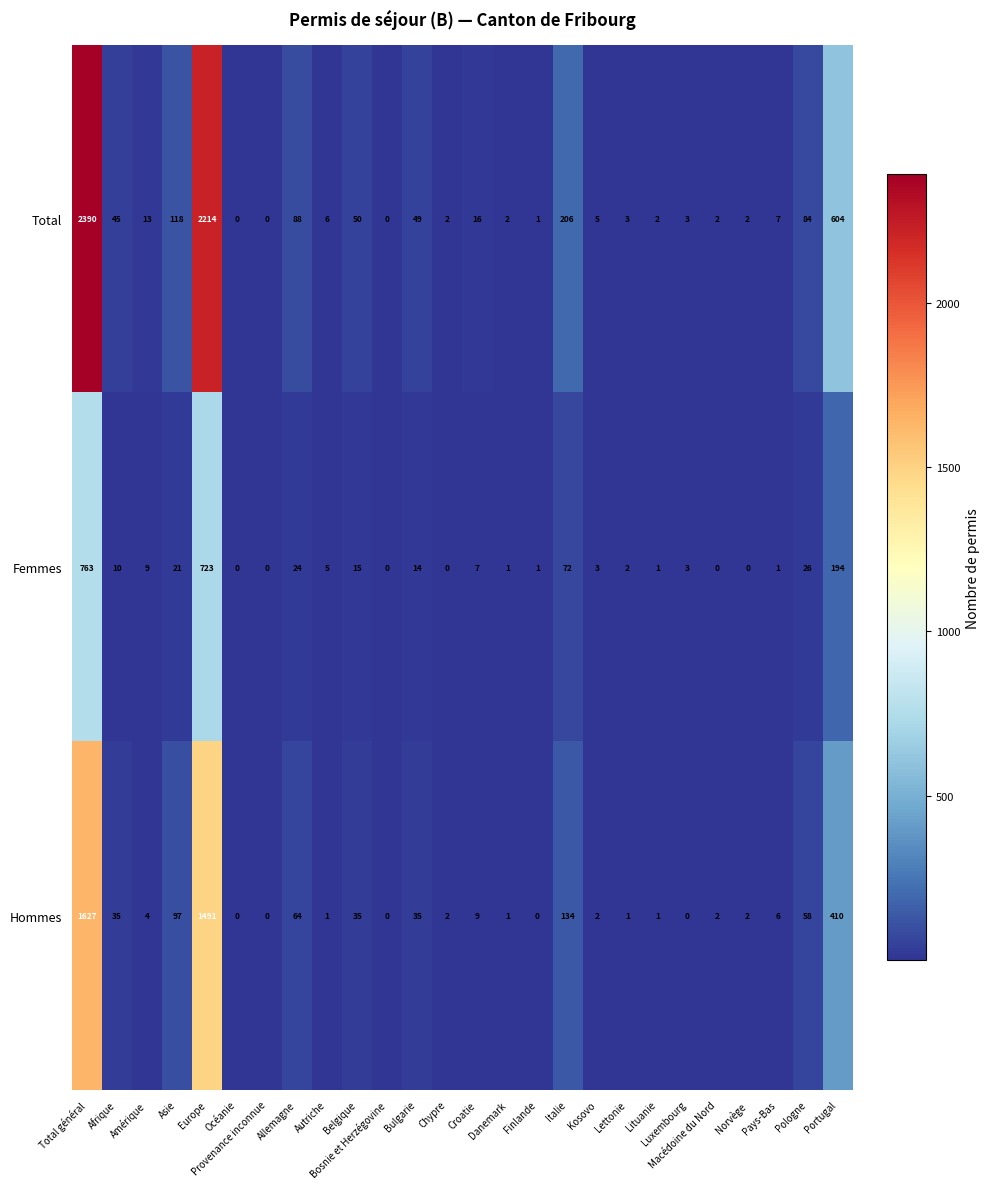

What is the greatest value displayed?

2390